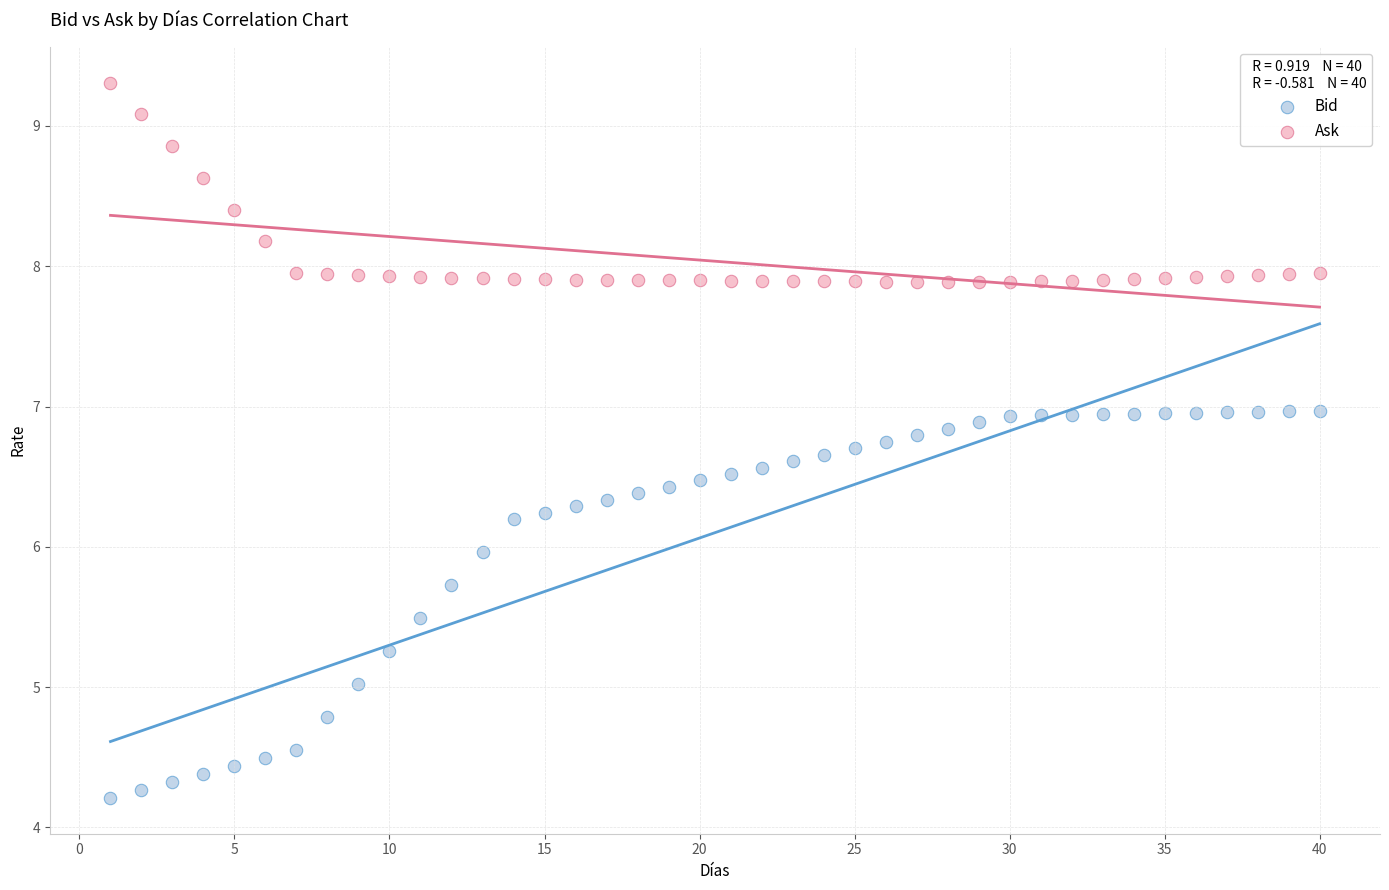

Which series has the largest Y range (max minus min)?

Bid